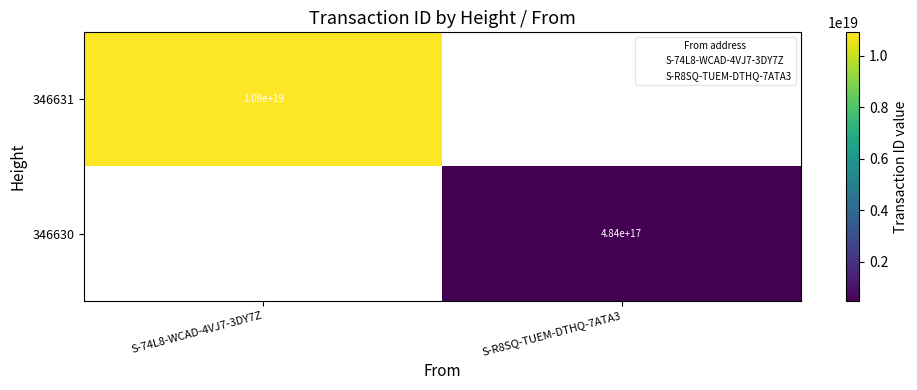

Is the value of 346631 at S-74L8-WCAD-4VJ7-3DY7Z greater than the value of 346630 at S-74L8-WCAD-4VJ7-3DY7Z?

No